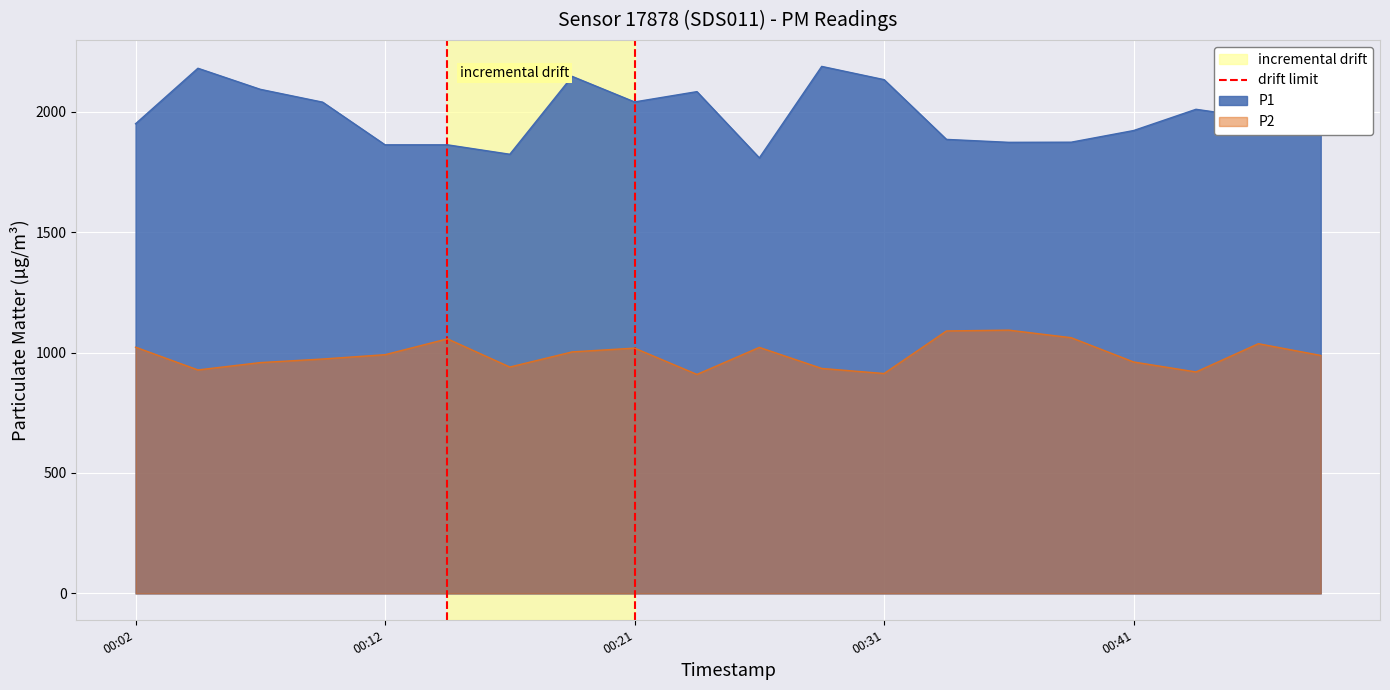

What is the maximum value for P1?

2187.9